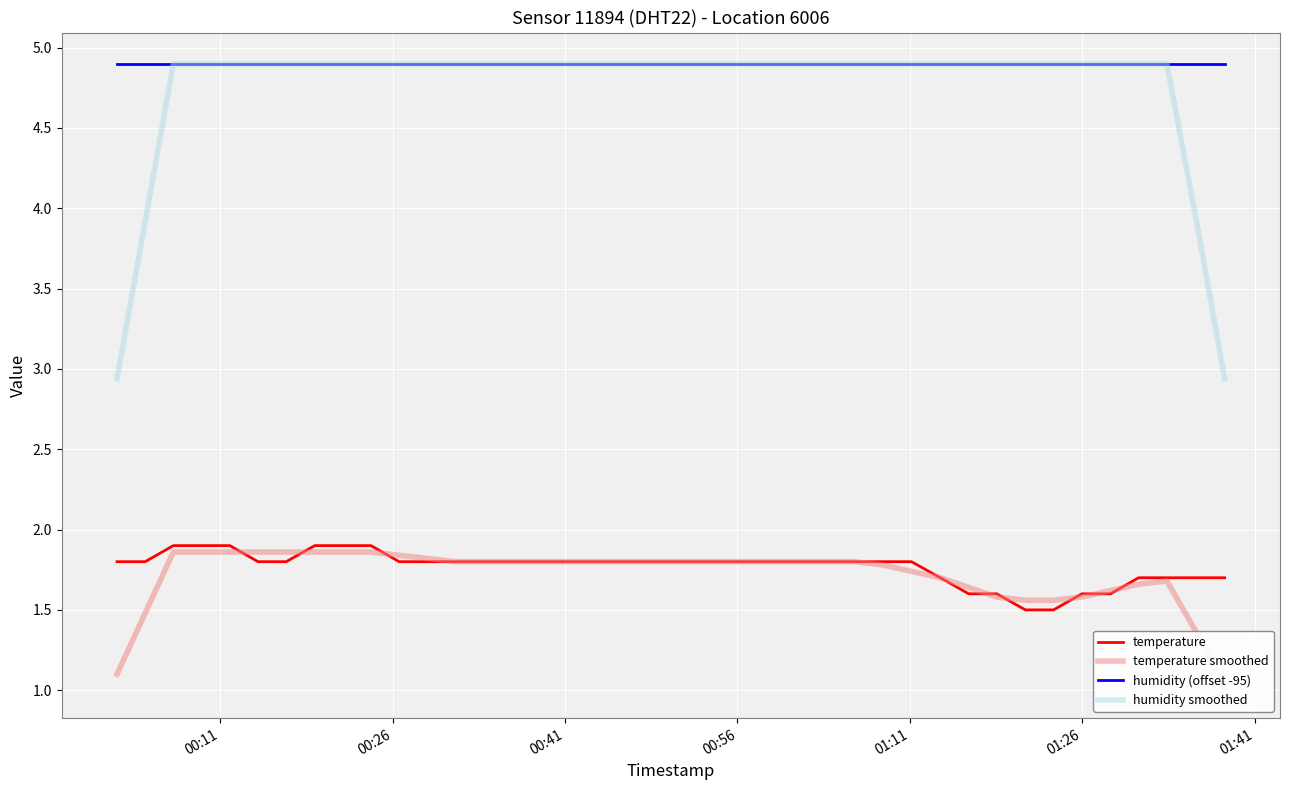

True or false: humidity smoothed and temperature intersect in this chart.

False